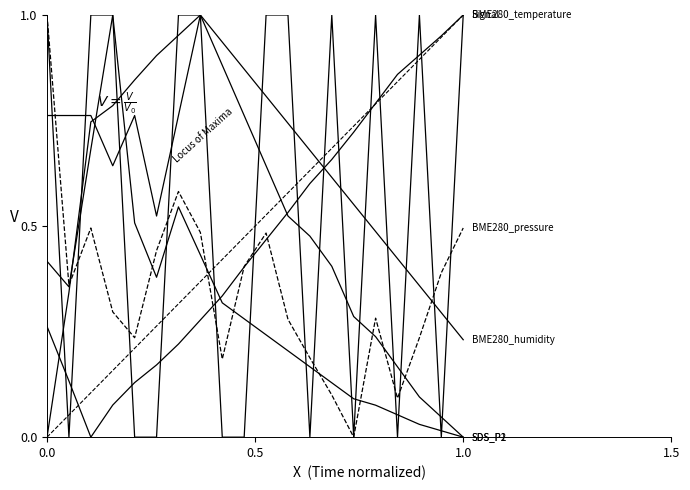

How many data points in BME280_humidity are above 0?

19